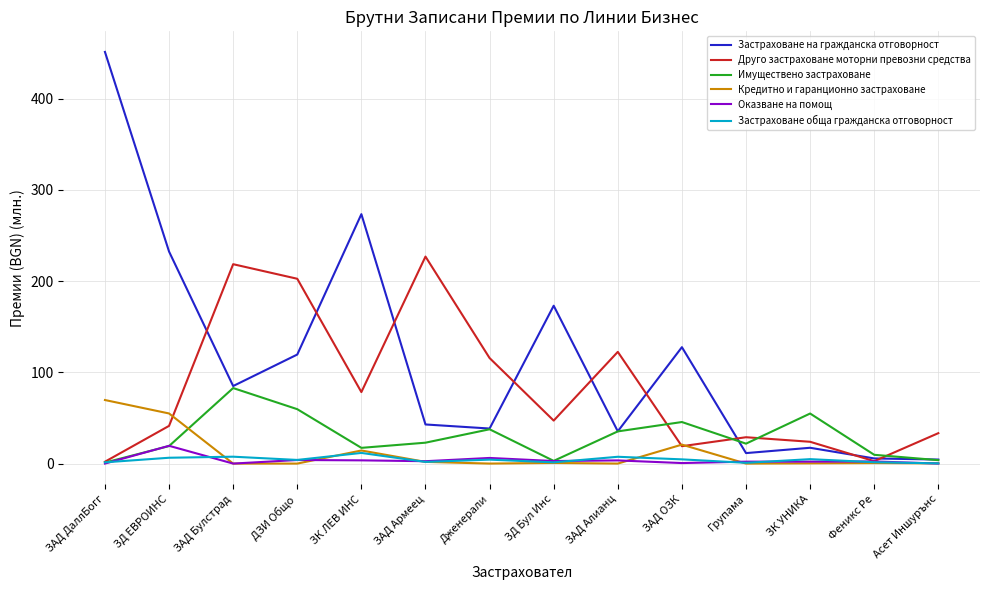

Is it true that Застраховане обща гражданска отговорност equals 0.8 at Групама?

True